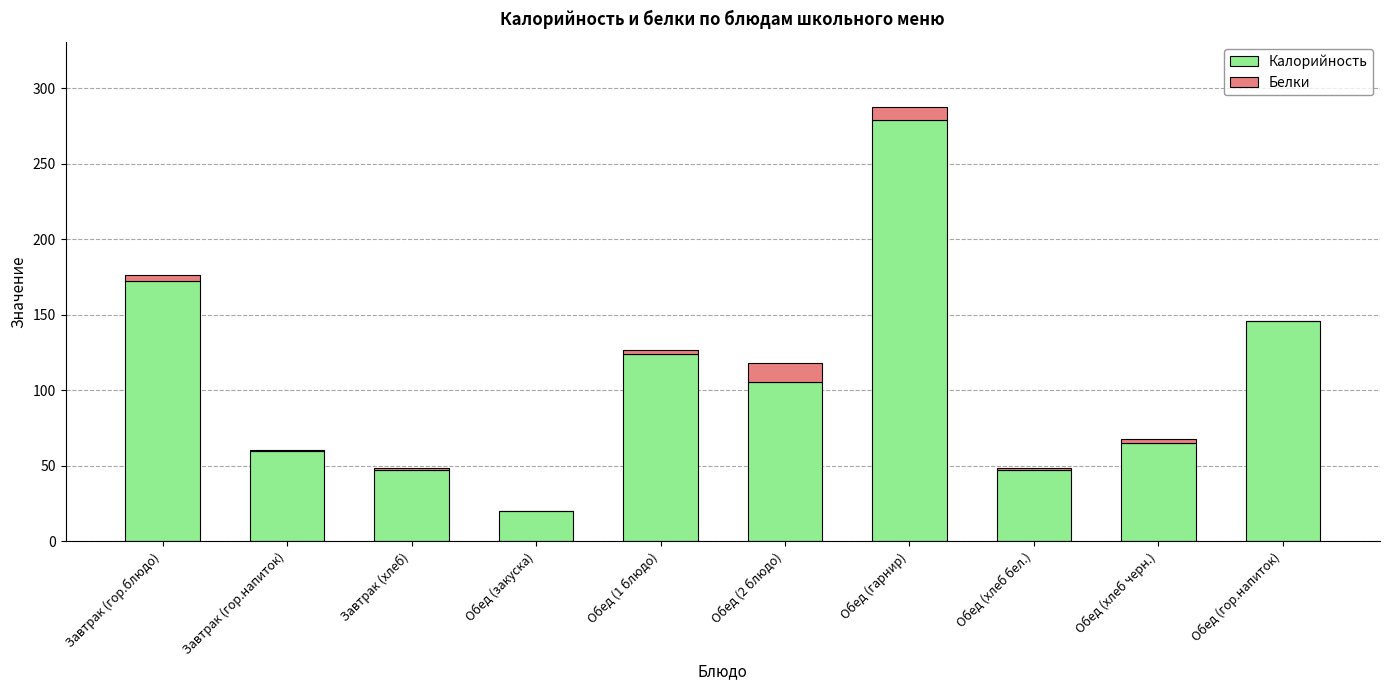

Which category has the highest value in the Калорийность series?

Обед (гарнир)